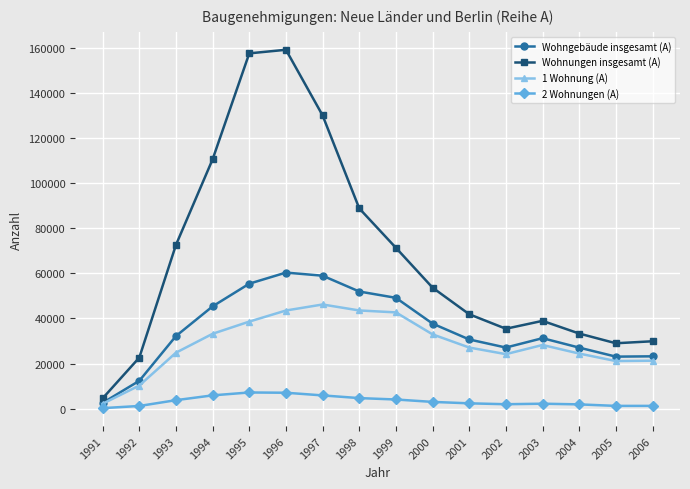

The Wohnungen insgesamt (A) series shows 38924 at 2003. True or false?

True